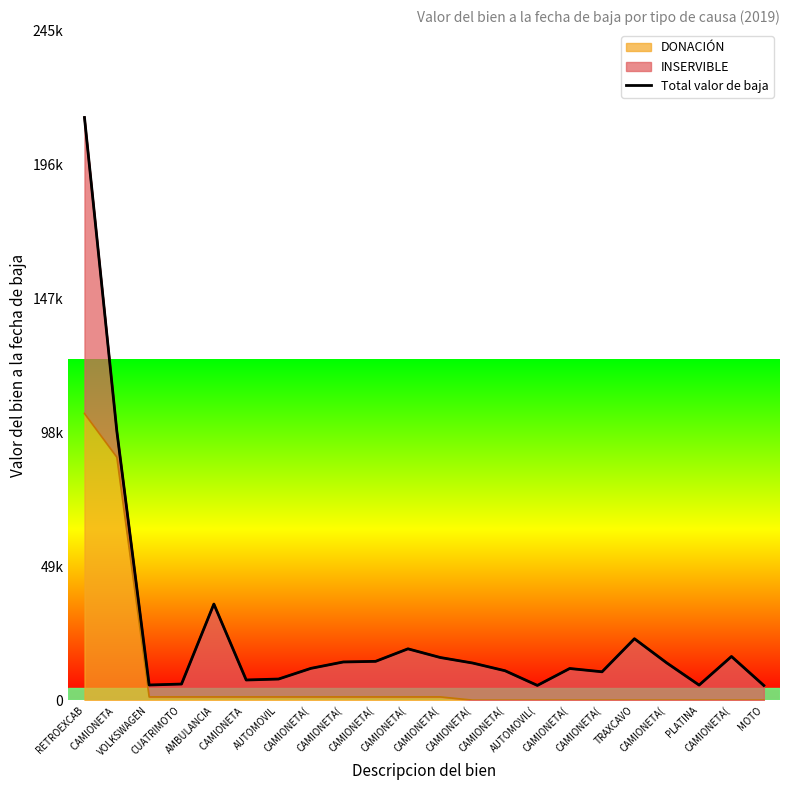

Does the chart display data point markers on the line(s)?

No